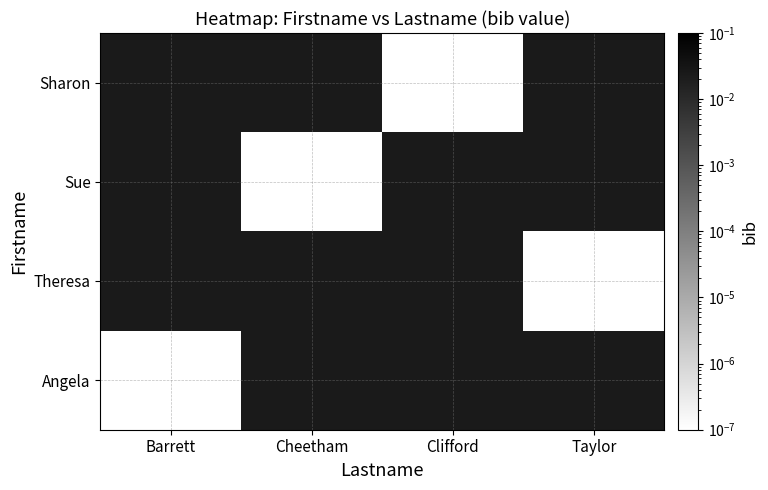

Count the number of categories in the chart.

4